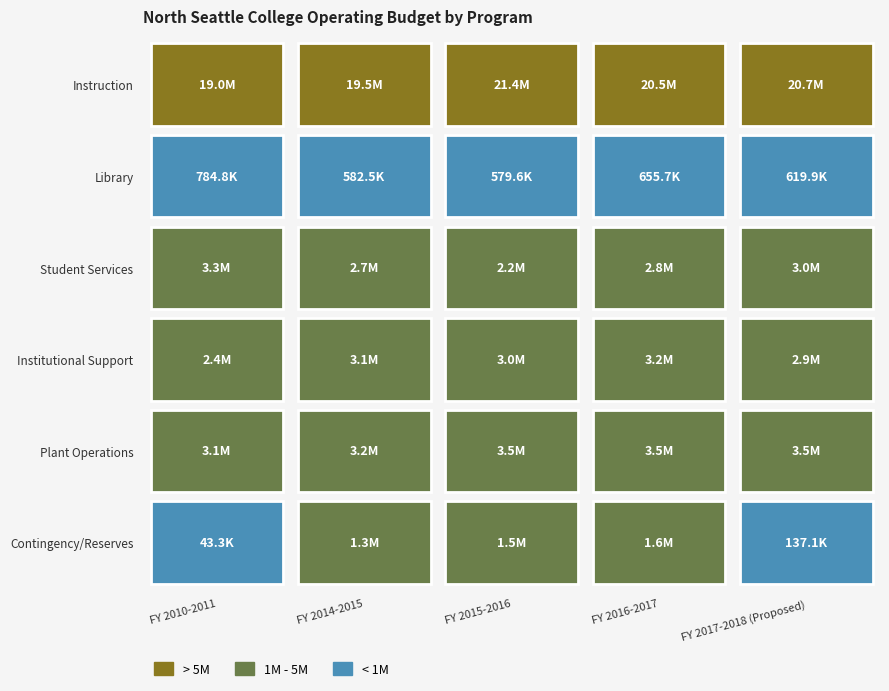

What is the total value across all series at FY 2010-2011?

28748941